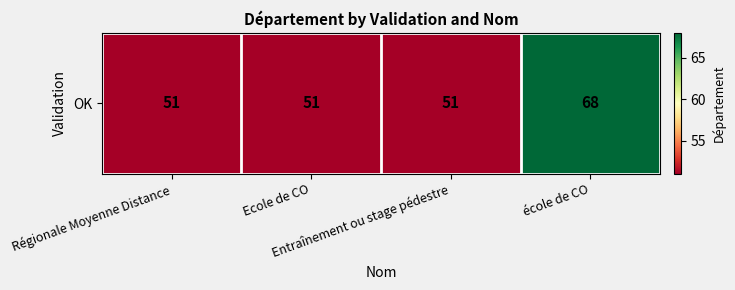

Approximately how many times larger is the value at école de CO compared to Régionale Moyenne Distance?

1.3